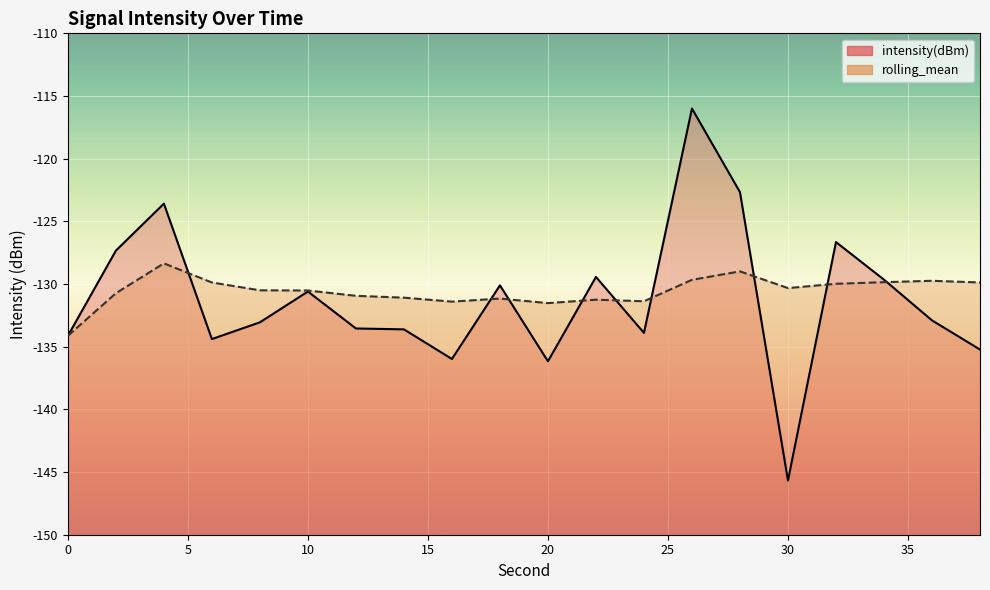

What is the lowest value of the rolling_mean series?

-134.1